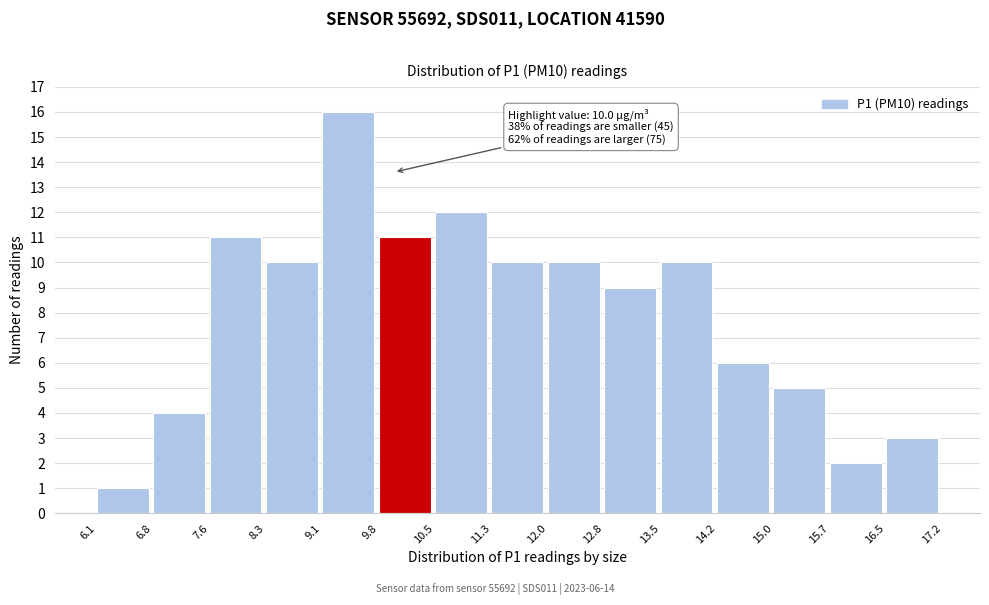

Over which range of the x-axis is the bar tallest?

9.1 to 9.8